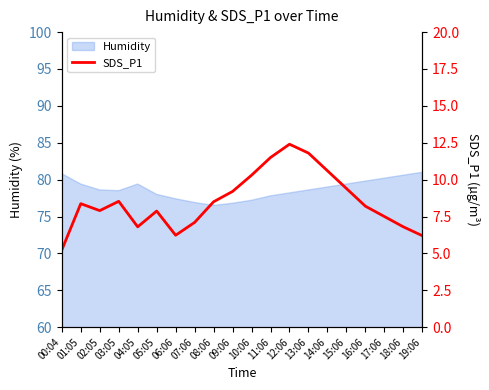

Reading left to right, extract all data points from this chart.

00:04=5.2	01:05=8.4	02:05=7.9	03:05=8.5	04:05=6.8	05:05=7.9	06:06=6.2	07:06=7.1	08:06=8.5	09:06=9.2	10:06=10.3	11:06=11.5	12:06=12.4	13:06=11.8	14:06=10.6	15:06=9.4	16:06=8.2	17:06=7.5	18:06=6.8	19:06=6.2